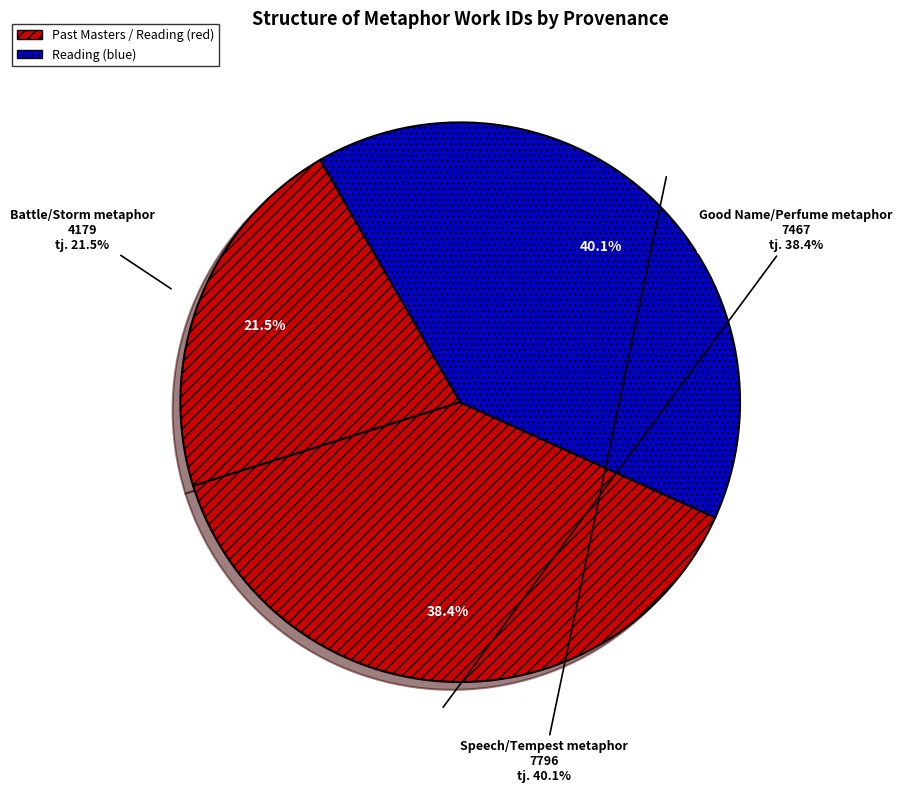

Between Good Name/Perfume metaphor and Speech/Tempest metaphor, which is larger?

Speech/Tempest metaphor